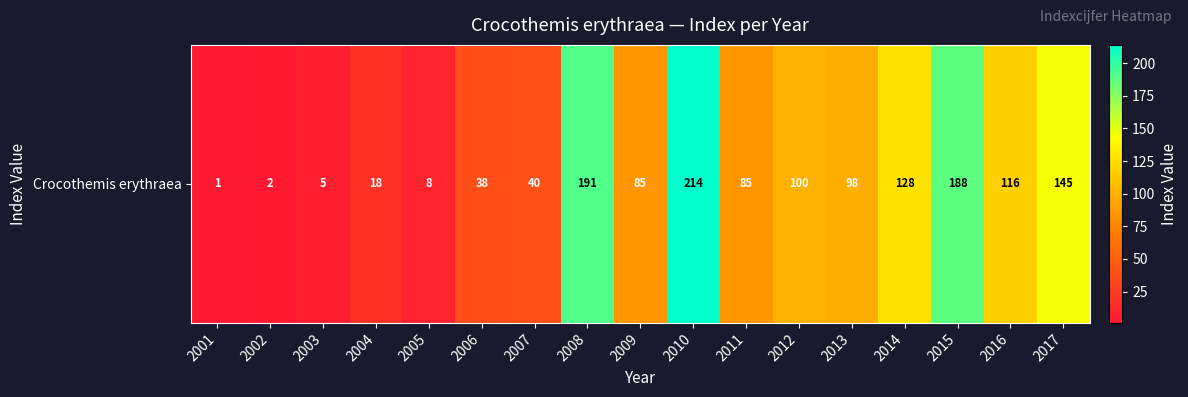

Which has a higher value, 2001 or 2007?

2007